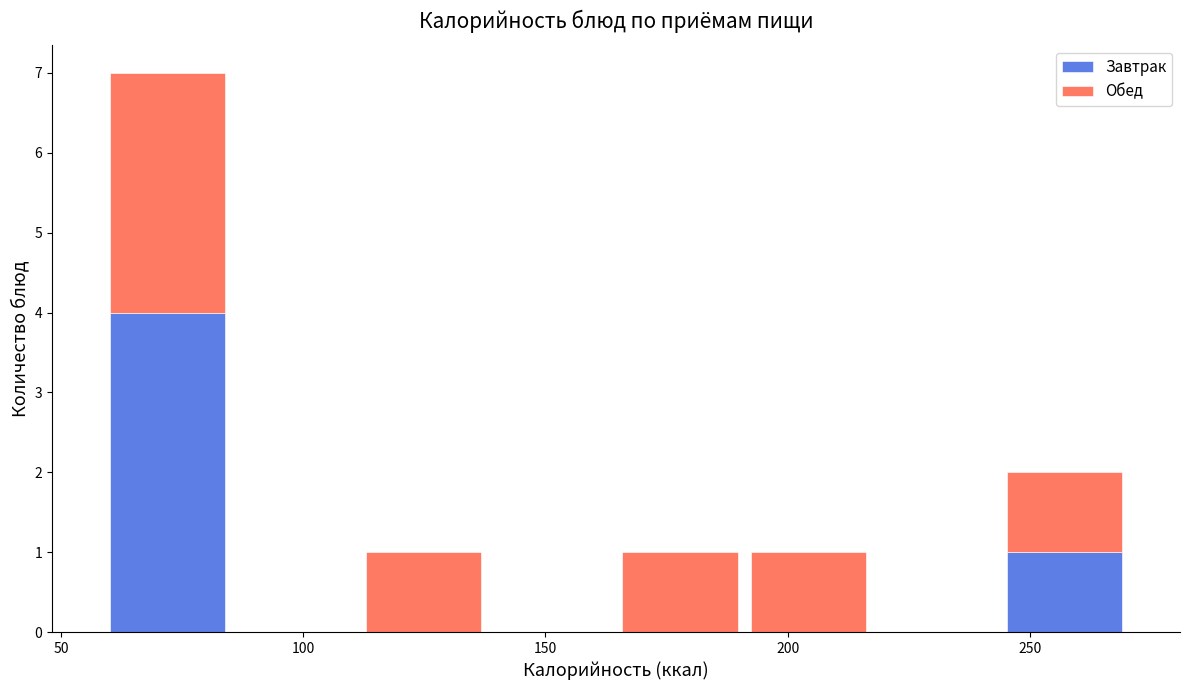

What is the total height of the stacked bar covering 245 to 270 on the x-axis? Neither the bar edges nor the heights are printed on the chart, so give them approximately, as read against the axes.

2